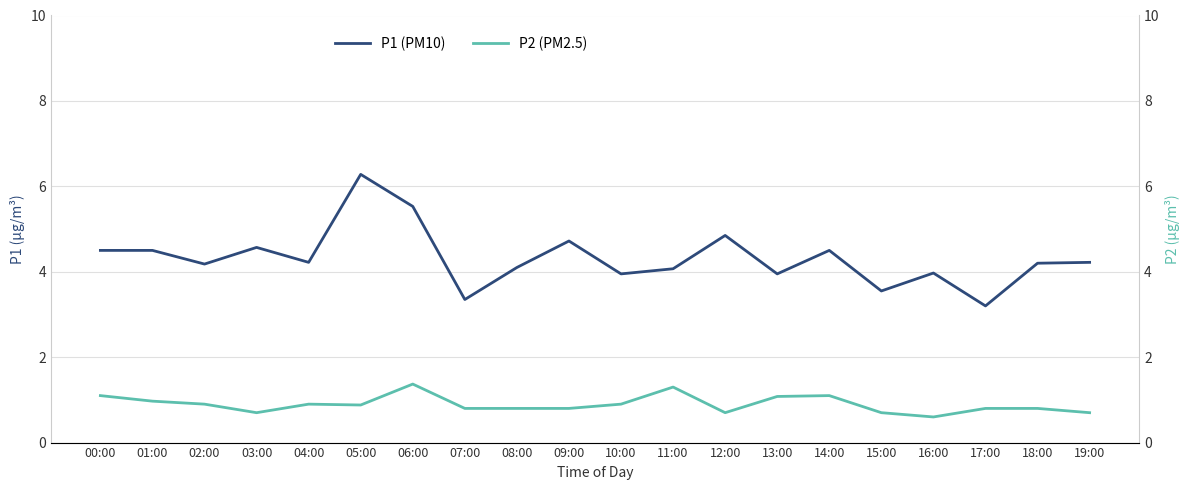

List the labels in order of P1 (PM10) value, largest first.

05:00, 06:00, 12:00, 09:00, 03:00, 00:00, 01:00, 14:00, 04:00, 19:00, 18:00, 02:00, 08:00, 11:00, 16:00, 10:00, 13:00, 15:00, 07:00, 17:00